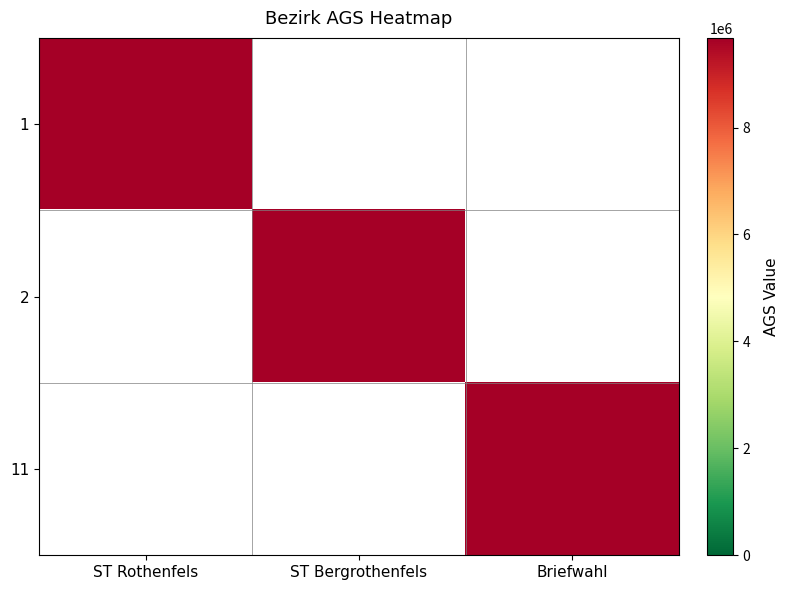

Which series has the widest spread of values?

1